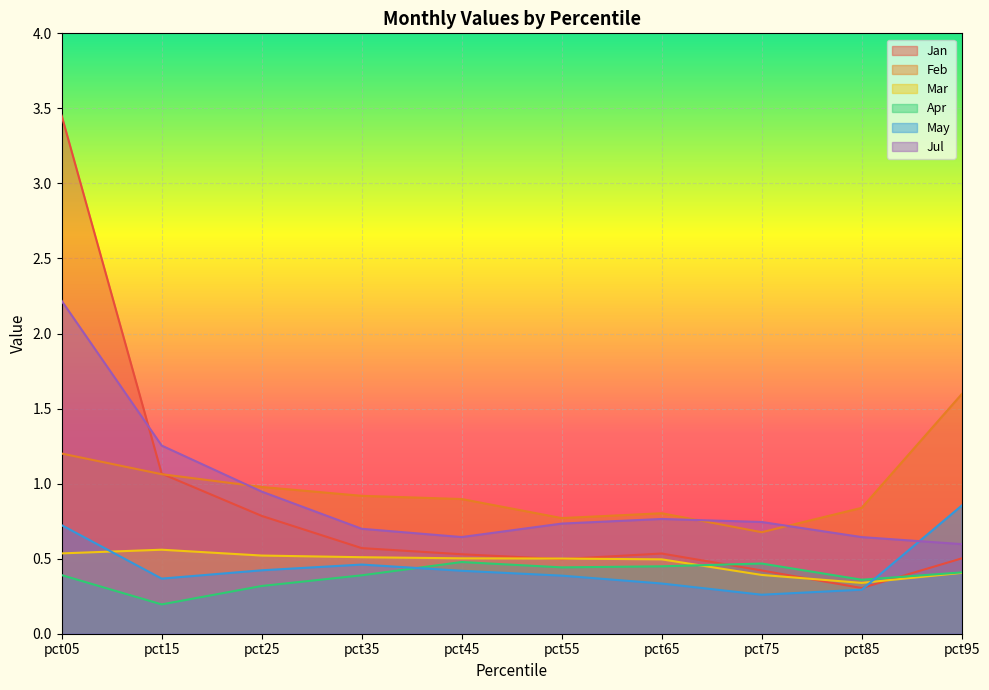

Is it true that Mar equals 0.5 at pct65?

True